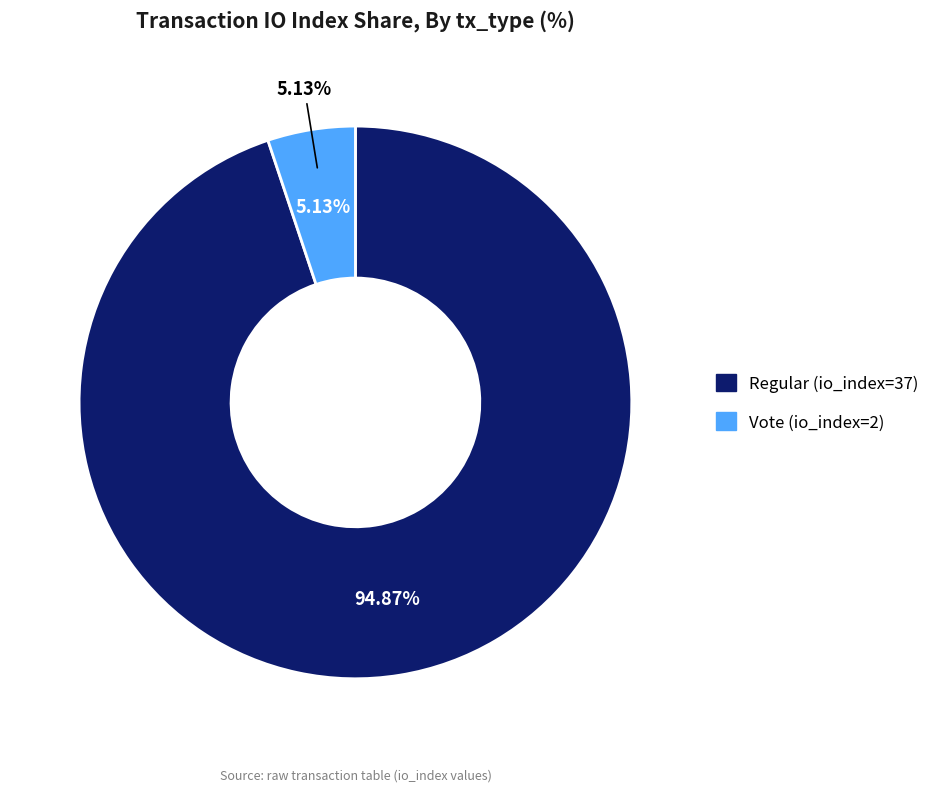

Count the number of slices in the pie.

2